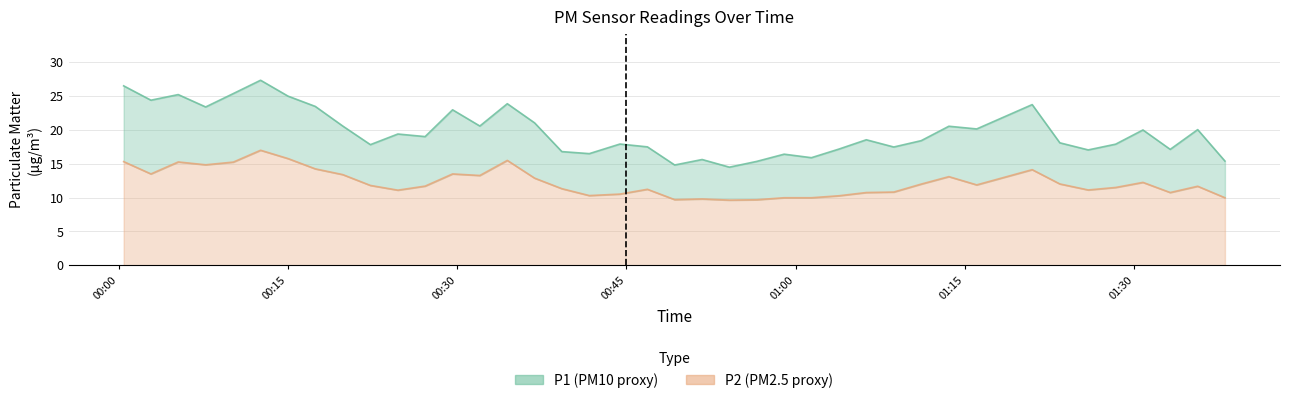

Which series has the widest spread of values?

P1